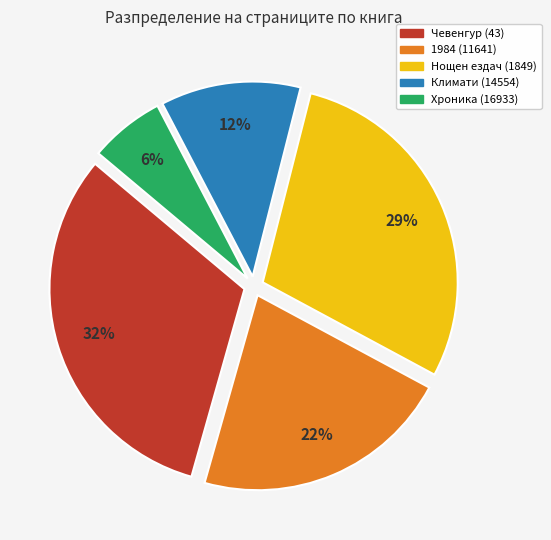

Does Климати (14554) account for over 50% of the chart?

No